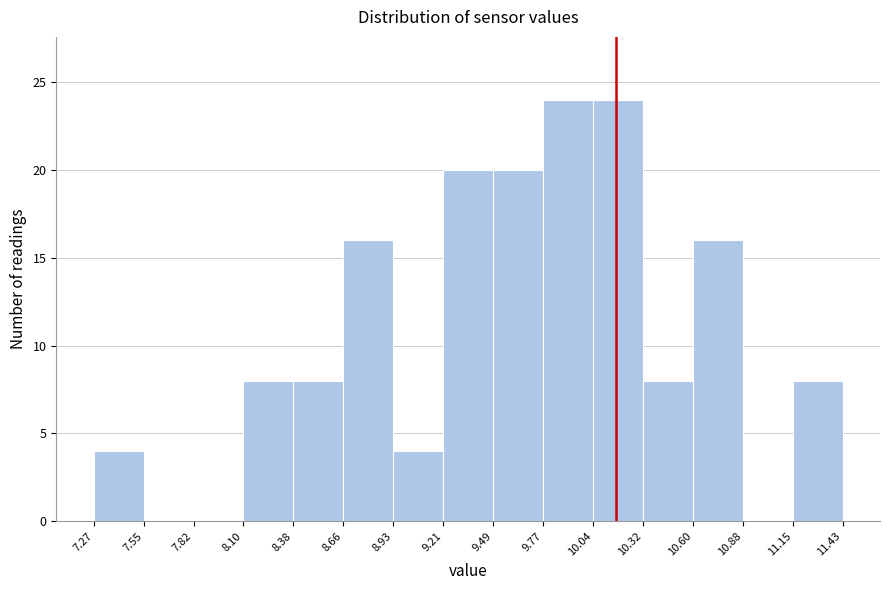

Reading left to right, list every bar in this chart as the range it spans on the x-axis followed by its height. The values are not printed on the chart, so give them approximately, as read against the axis.

7.27 to 7.55: 4
7.55 to 7.82: 0
7.82 to 8.10: 0
8.10 to 8.38: 8
8.38 to 8.66: 8
8.66 to 8.93: 16
8.93 to 9.21: 4
9.21 to 9.49: 20
9.49 to 9.77: 20
9.77 to 10.04: 24
10.04 to 10.32: 24
10.32 to 10.60: 8
10.60 to 10.88: 16
10.88 to 11.15: 0
11.15 to 11.43: 8